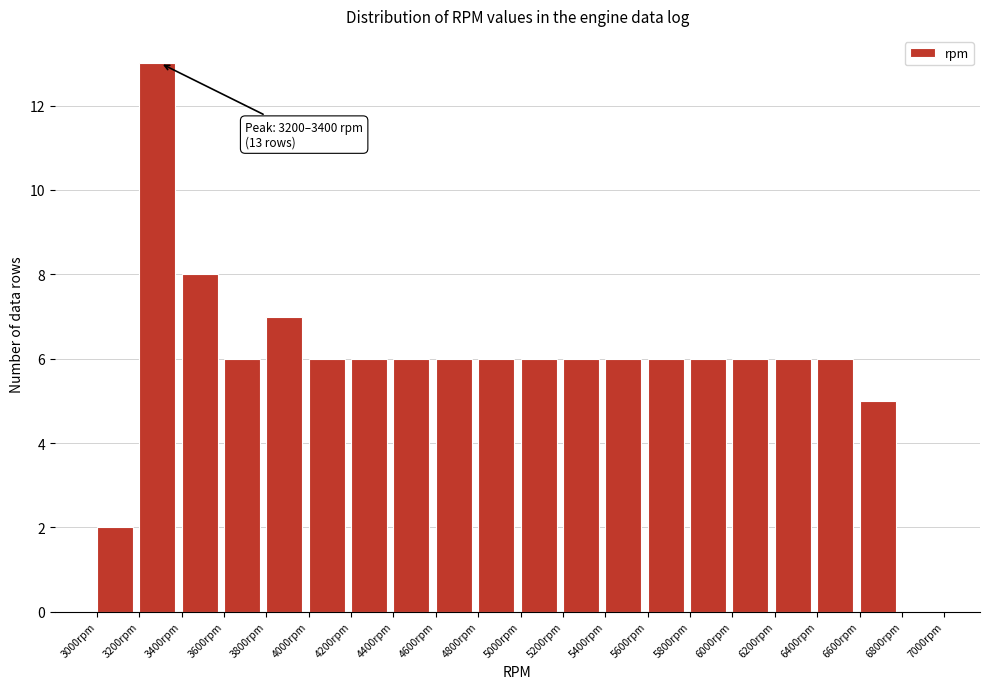

Which range on the x-axis has the tallest bar?

3200 to 3400